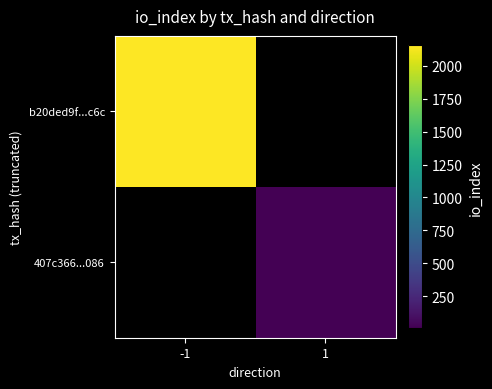

What is the smallest value displayed?

8.0